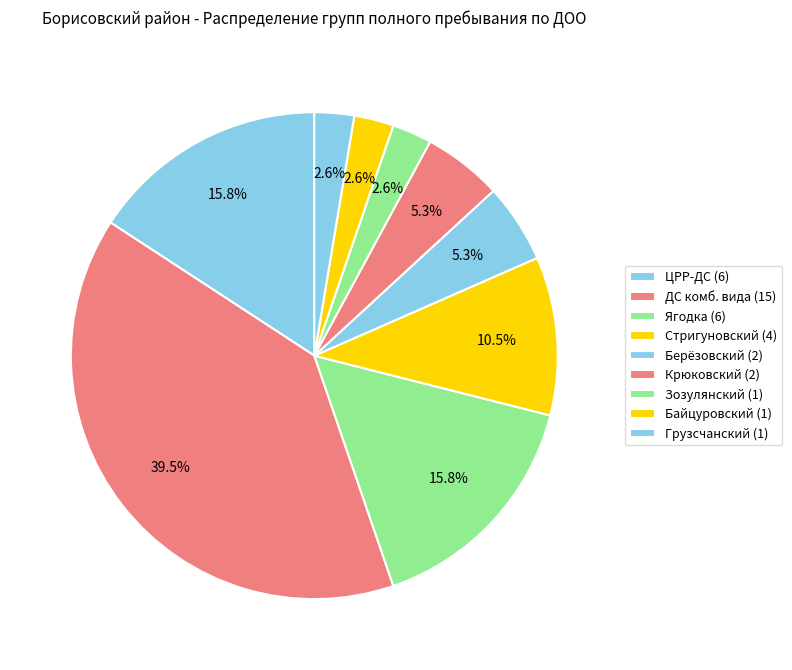

Which slice is the smallest?

МБДОУ "Зозулянский детский сад"